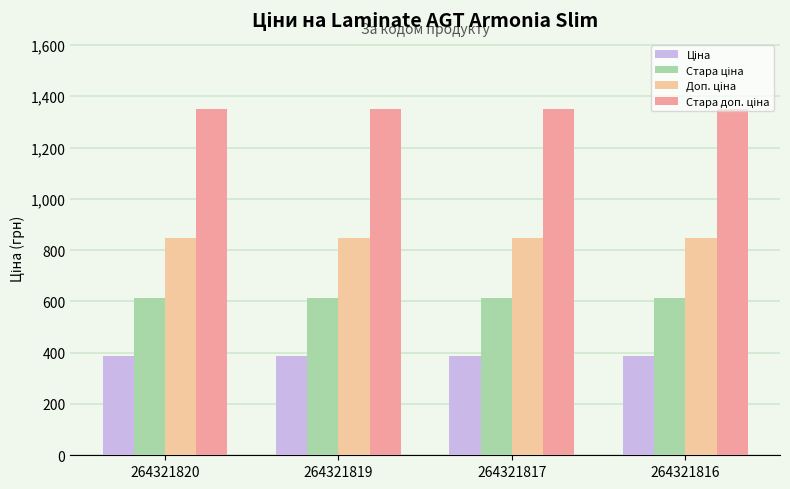

What is the minimum value shown in the chart?

386.9